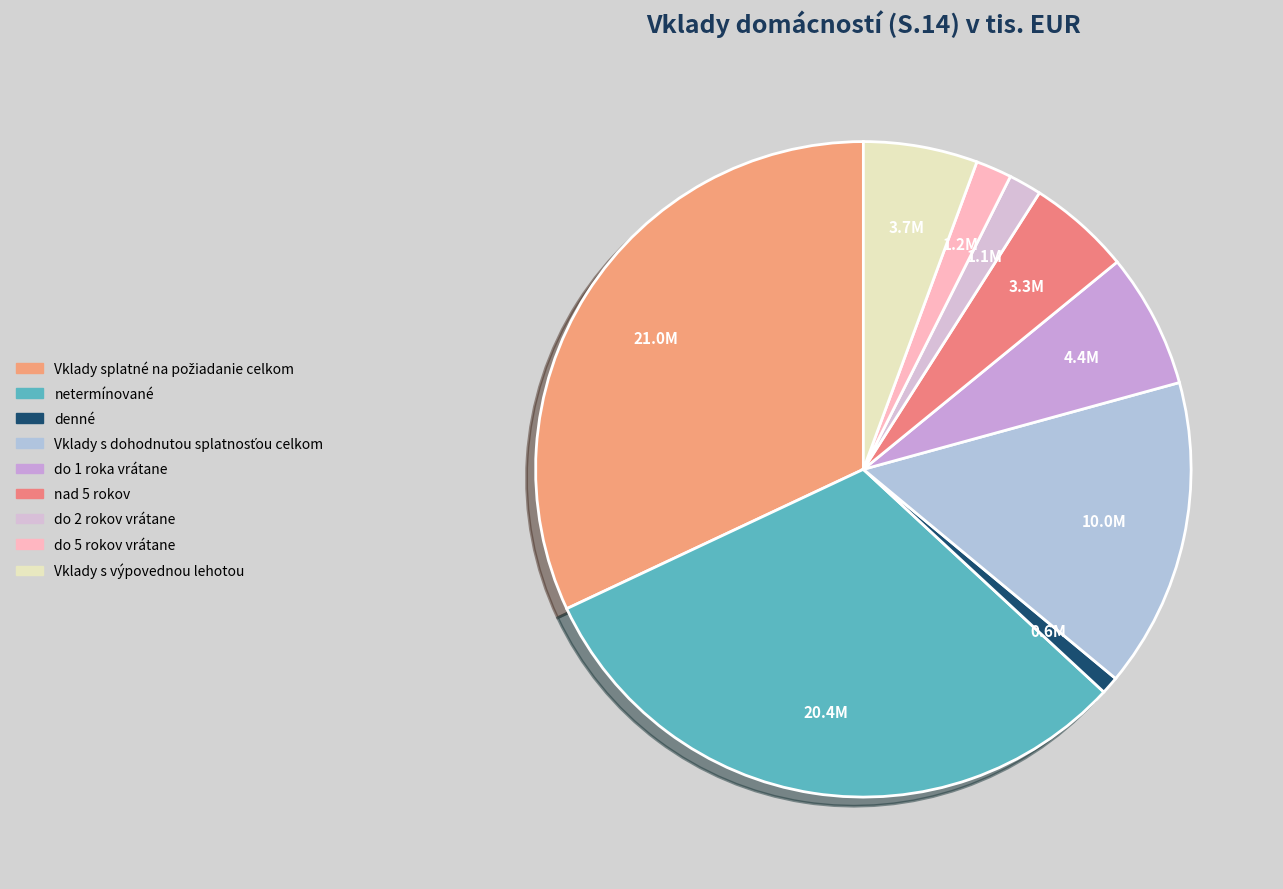

What is the ratio of the value at do 5 rokov vrátane to the value at nad 5 rokov?

0.4